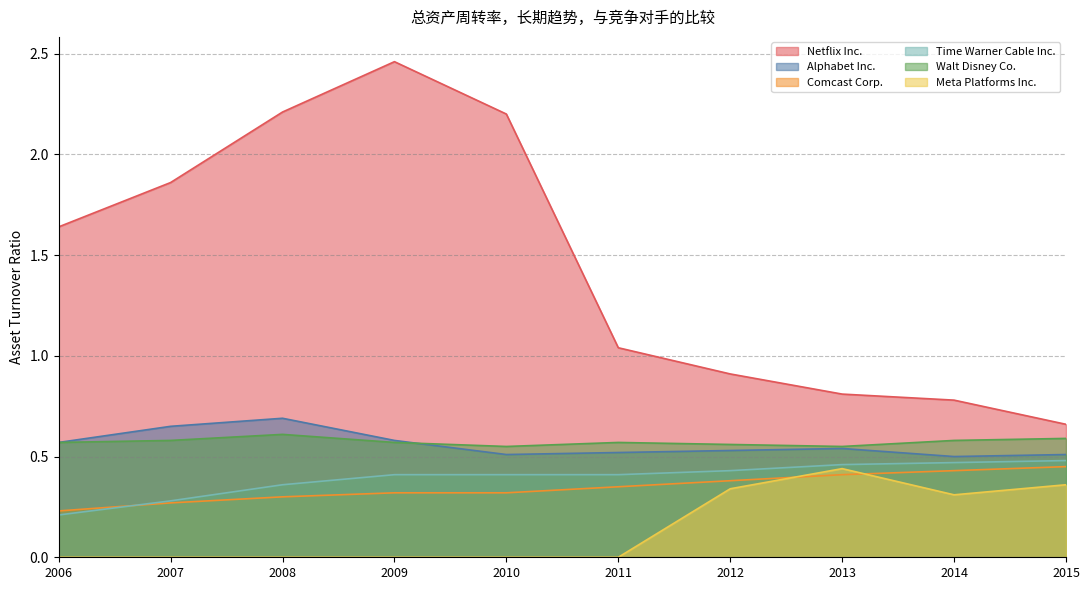

Is it true that Alphabet Inc. equals 0.5 at 2011?

True